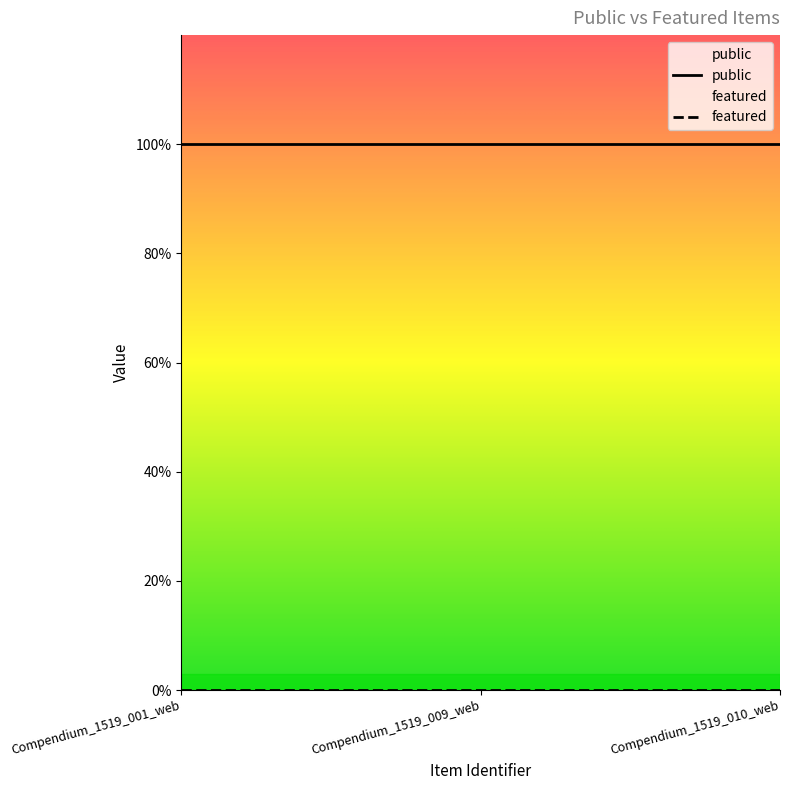

List the series in order of their peak value, highest first.

public, featured